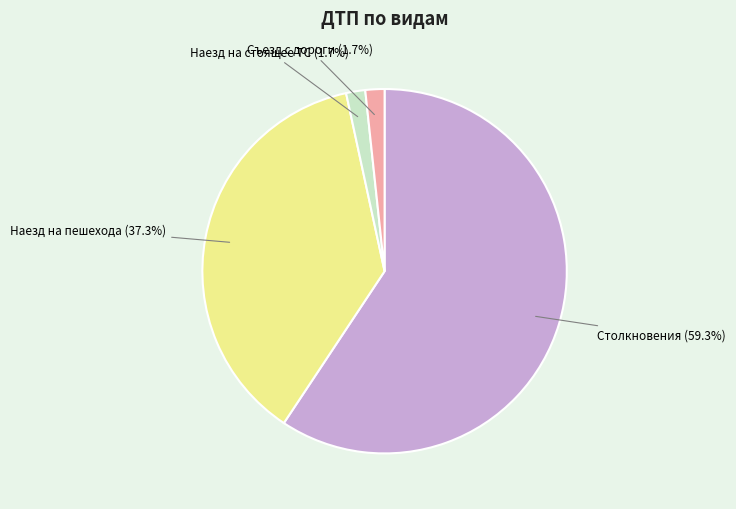

Is there a majority slice in this chart?

Yes